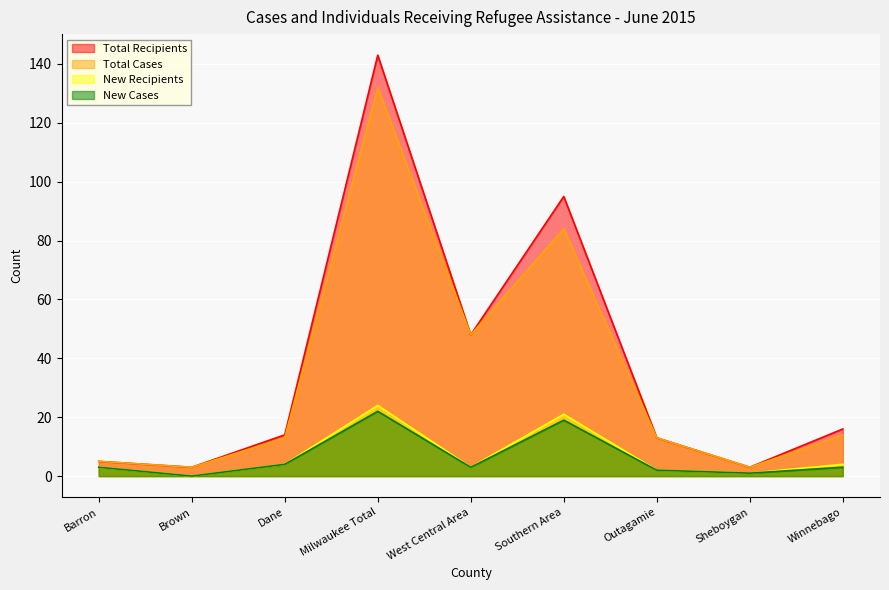

Does the chart display data point markers on the line(s)?

No